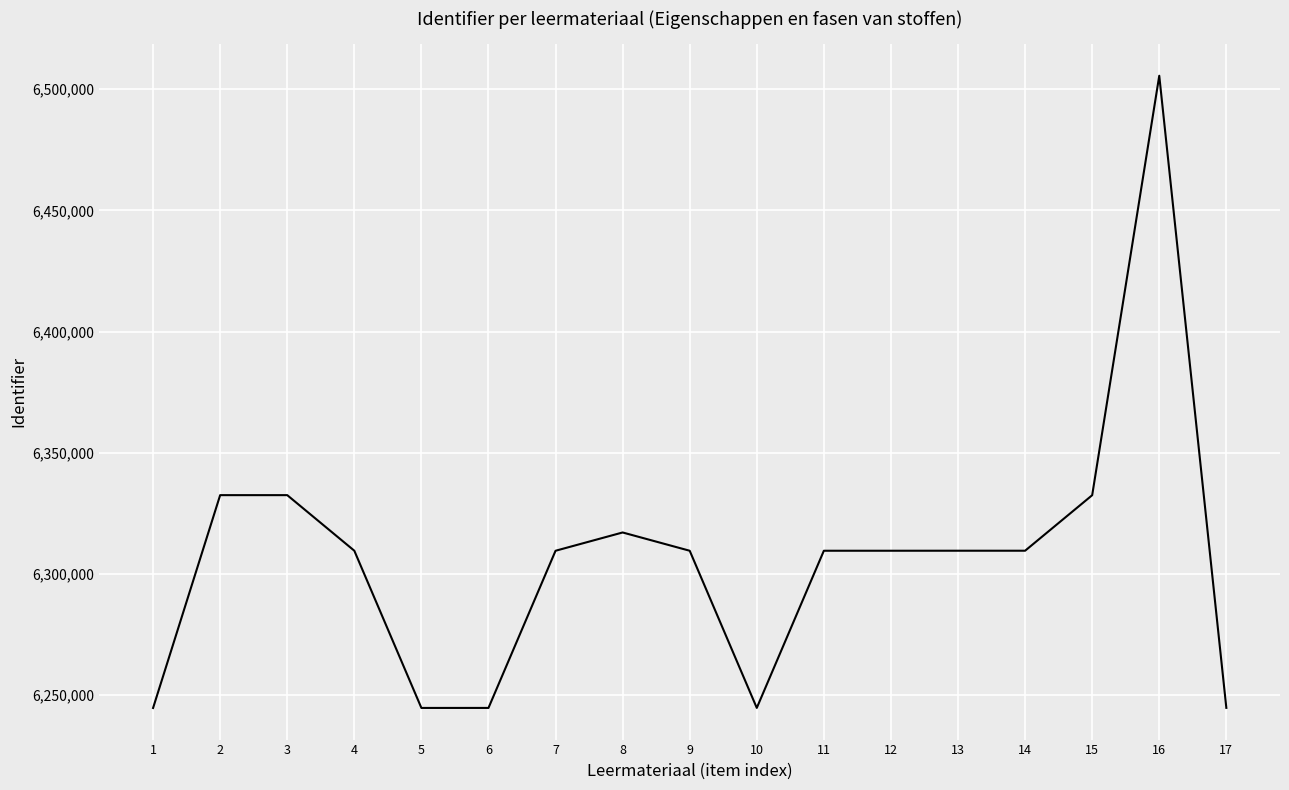

Which has a higher value, 5 or 3?

3